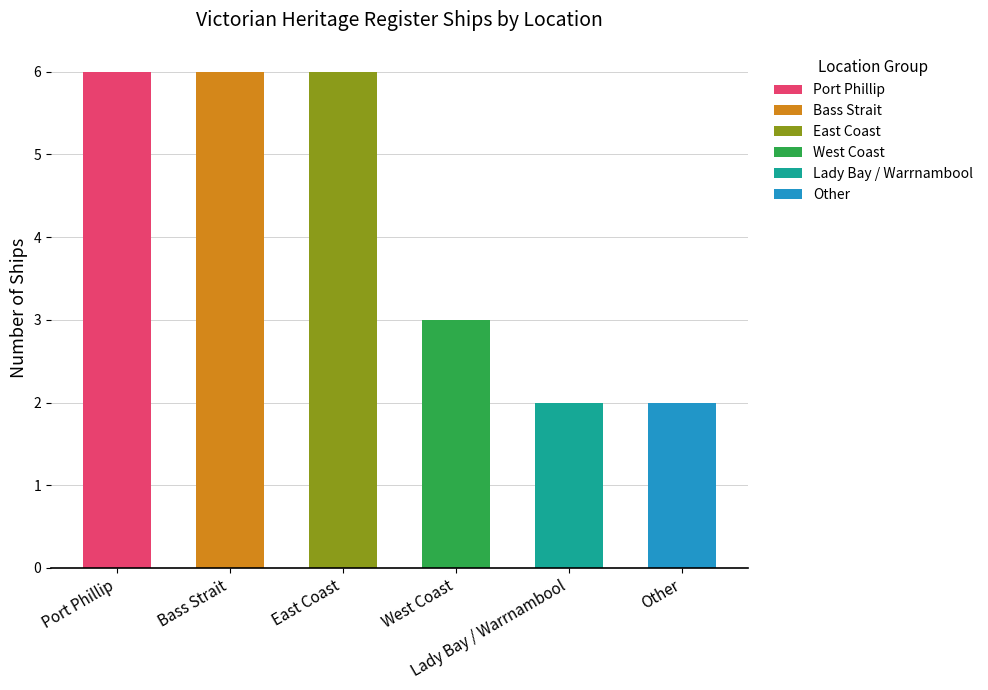

What is the label of the 1st bar from the right?

Other